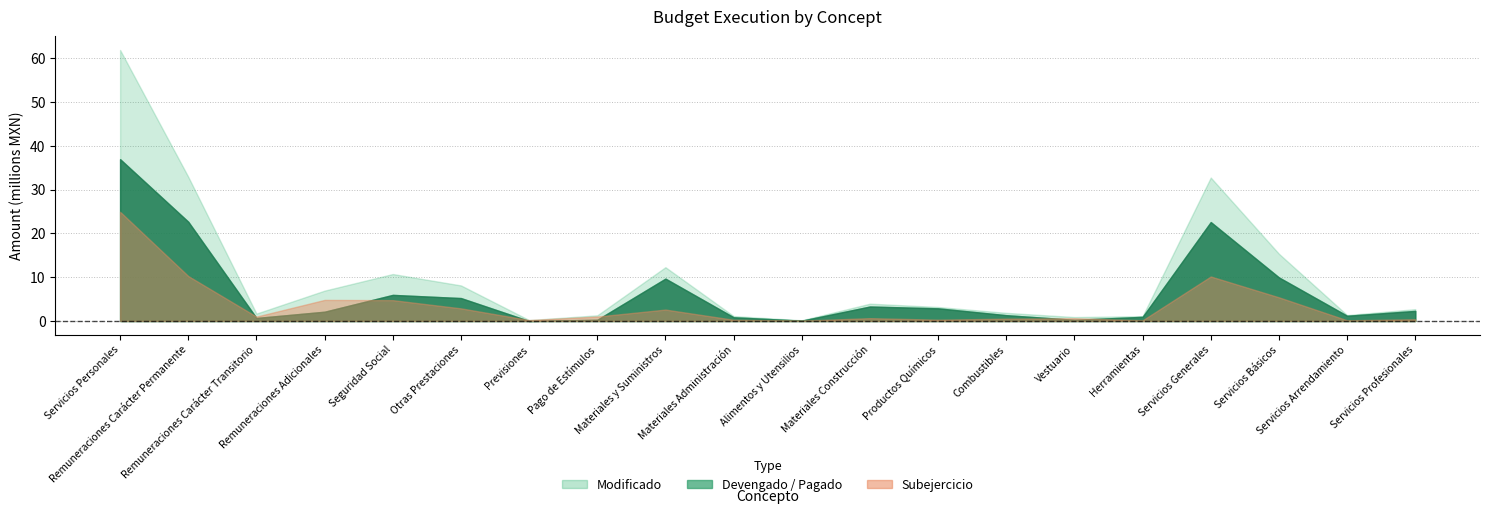

Reading left to right, list all the values displayed in this chart.

Modificado: 61843930.9	32900922.0	1689390.0	6928274.2	10713467.0	8114418.7	207839.0	1289620.0	12274011.8	1123613.4	161721.0	3950217.1	3191091.2	1853604.0	892425.0	1101340.1	32727929.9	15341220.9	1350171.6	2699685.9
Devengado: 36922811.8	22644020.1	690831.9	2118067.1	5956955.0	5231939.8	0.0	280997.9	9668396.1	847947.7	78725.3	3306386.7	2889822.9	1327474.5	270788.6	947250.3	22571771.9	9941324.5	1189231.1	2302431.1
Pagado: 36922811.8	22644020.1	690831.9	2118067.1	5956955.0	5231939.8	0.0	280997.9	9668396.1	847947.7	78725.3	3306386.7	2889822.9	1327474.5	270788.6	947250.3	22571771.9	9941324.5	1189231.1	2302431.0
Subejercicio: 24921119.1	10256901.9	998558.1	4810207.2	4756512.0	2882478.9	207839.0	1008622.1	2605615.7	275665.7	82995.7	643830.4	301268.2	526129.5	621636.4	154089.8	10156158.0	5399896.4	160940.5	397254.8